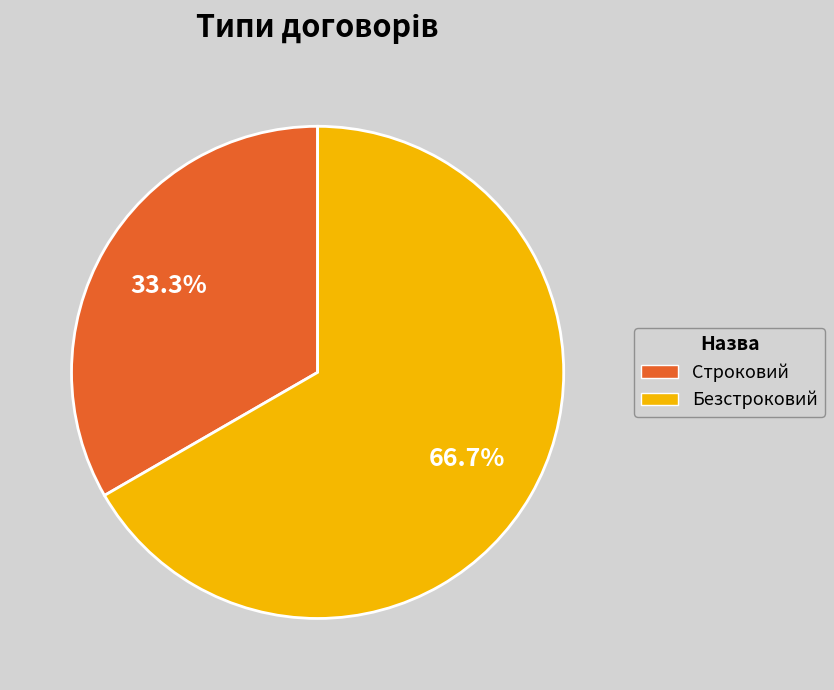

The Строковий slice represents 33% of the pie. True or false?

True